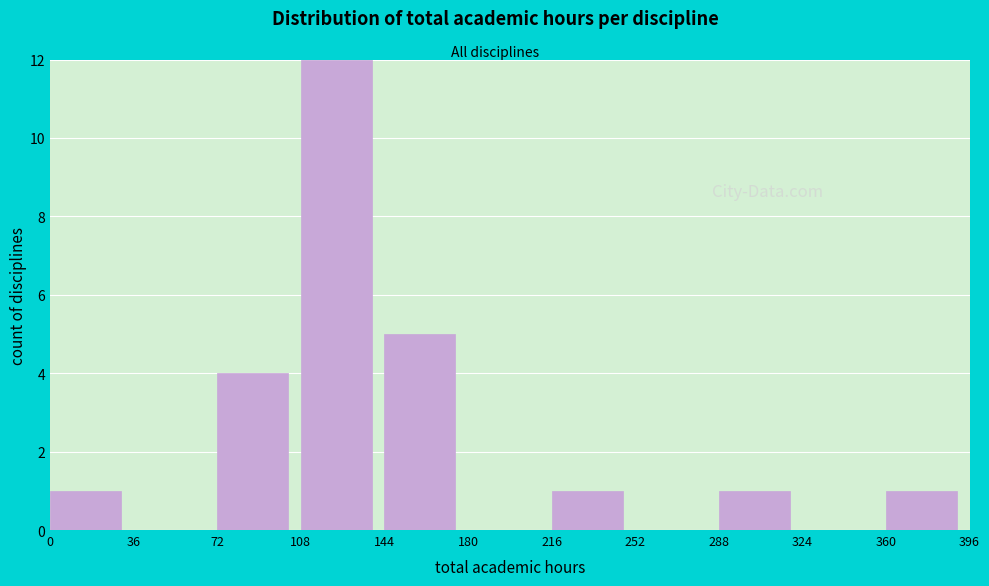

Which range on the x-axis has the tallest bar?

108 to 144